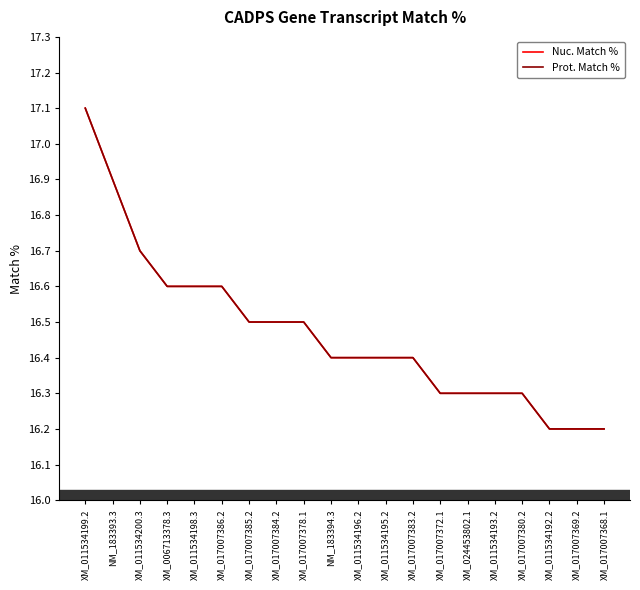

Does the chart display data point markers on the line(s)?

No